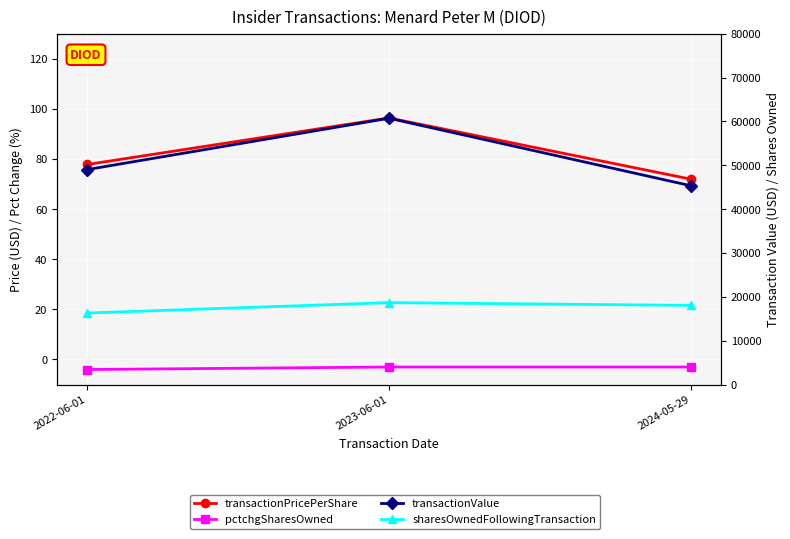

What is the value of the sharesOwnedFollowingTransaction point at the 1st from the left?

16310.0